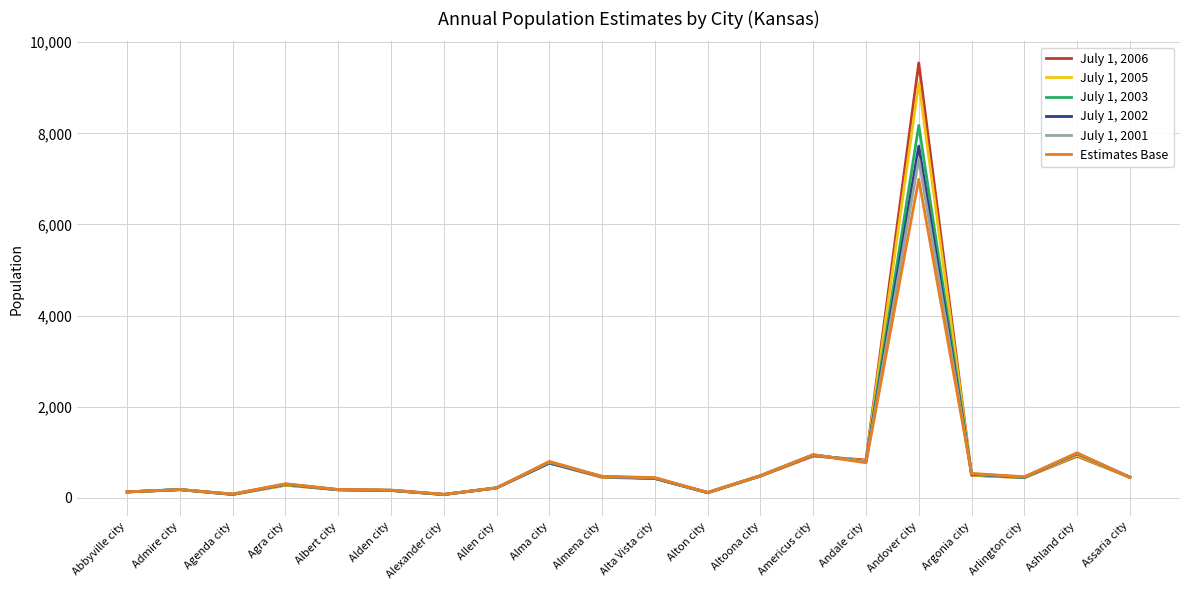

Which series has the widest spread of values?

July 1, 2006